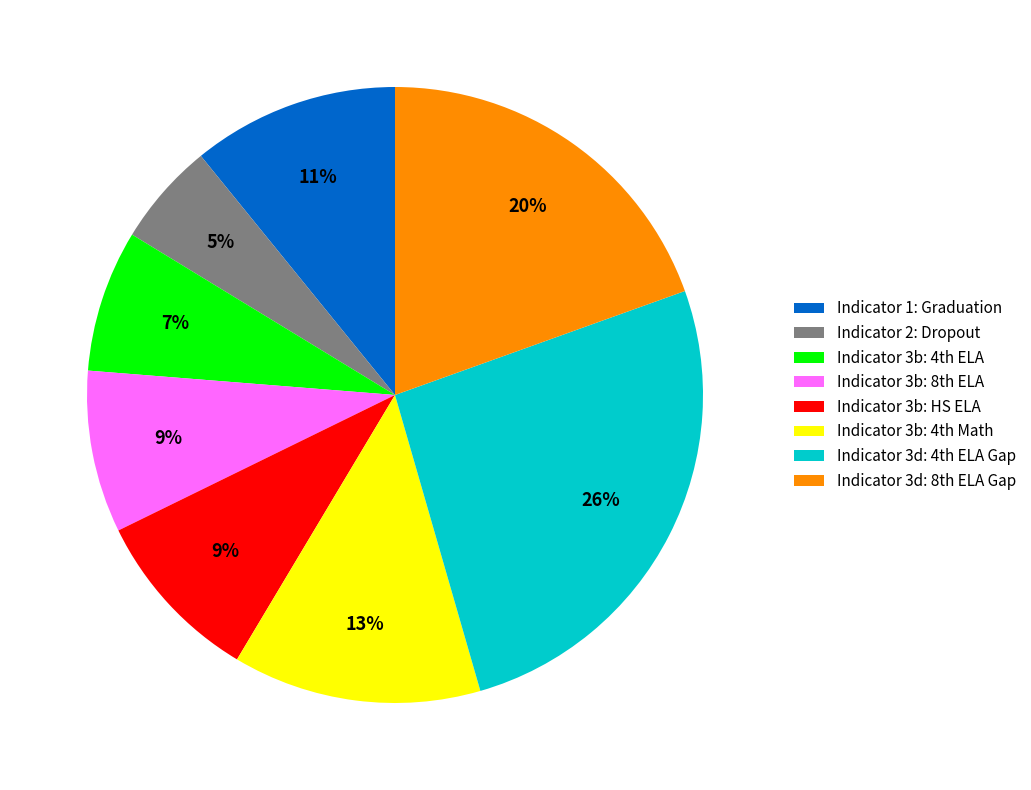

Which category has the biggest portion of the pie?

Indicator 3d: 4th ELA Gap